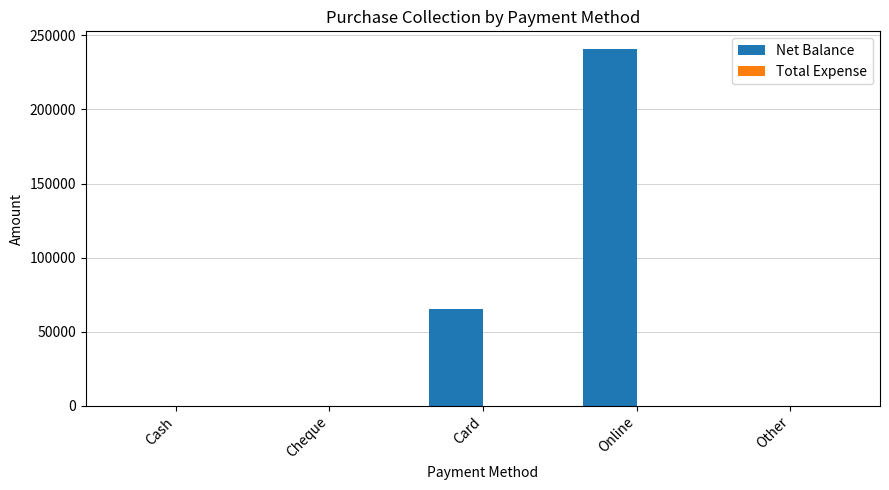

Is it true that the value at Other is 145337?

False